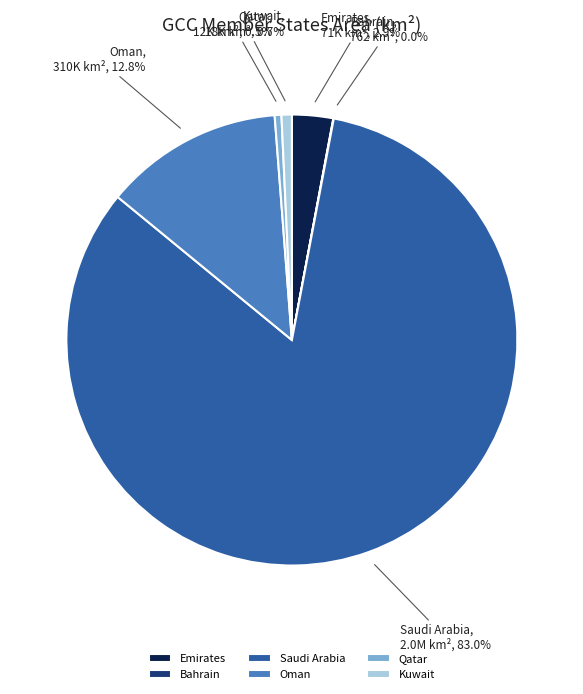

True or false: Oman accounts for 27% of the total.

False